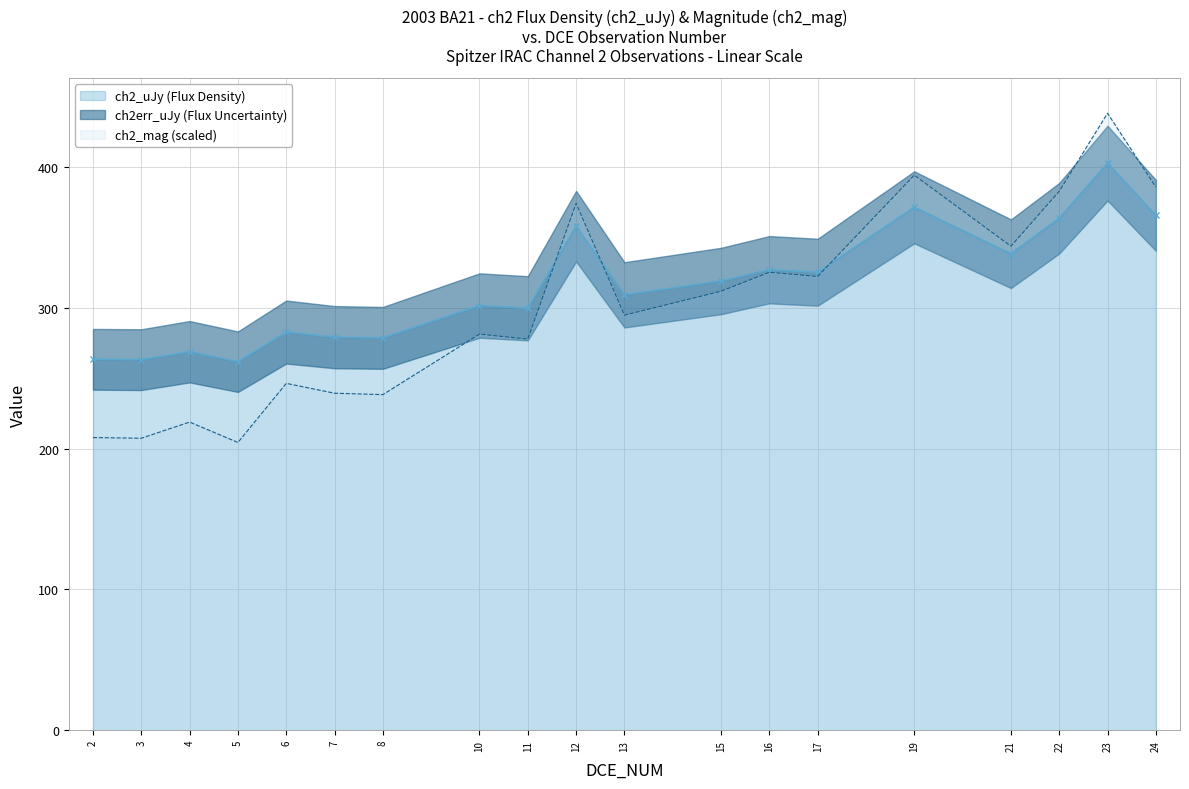

Is it true that ch2_uJy equals 327.3 at 16?

True